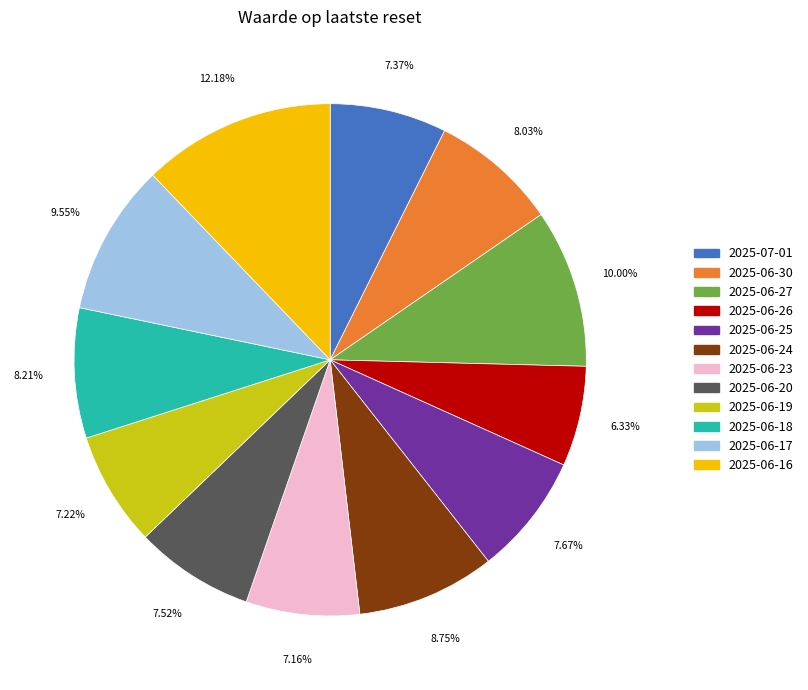

Do 2025-06-26 and 2025-06-27 together represent more than half of the pie?

No